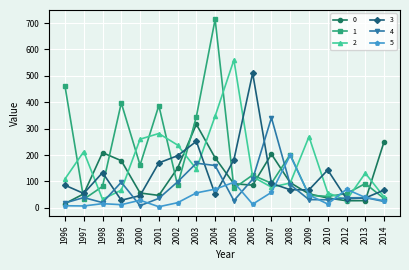

What is the difference between the second highest and second lowest values in the 5 series?

89.5